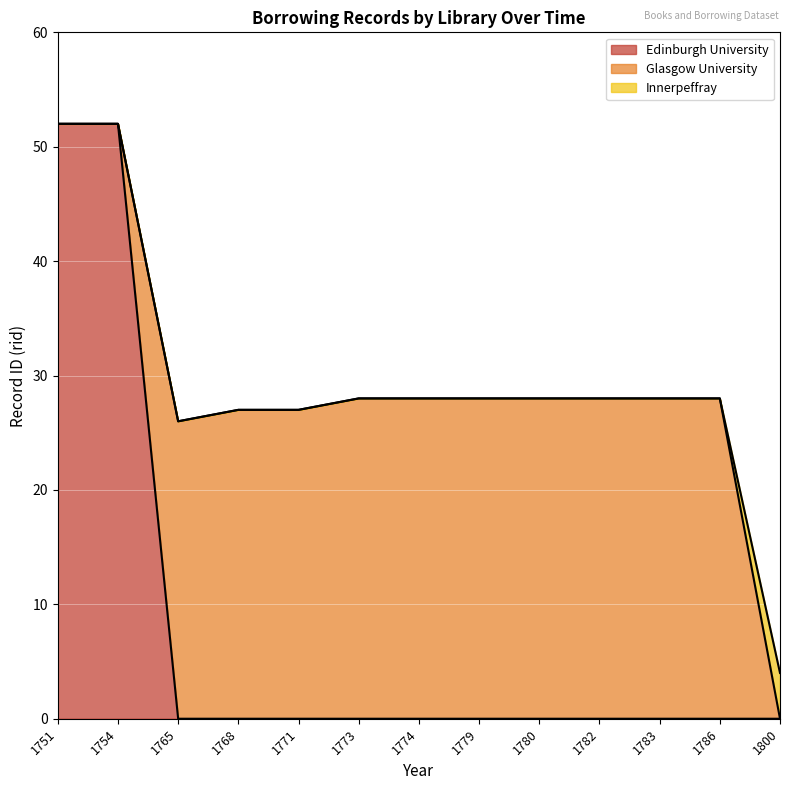

At 1800, list the series in order from largest to smallest.

Innerpeffray, Edinburgh University, Glasgow University